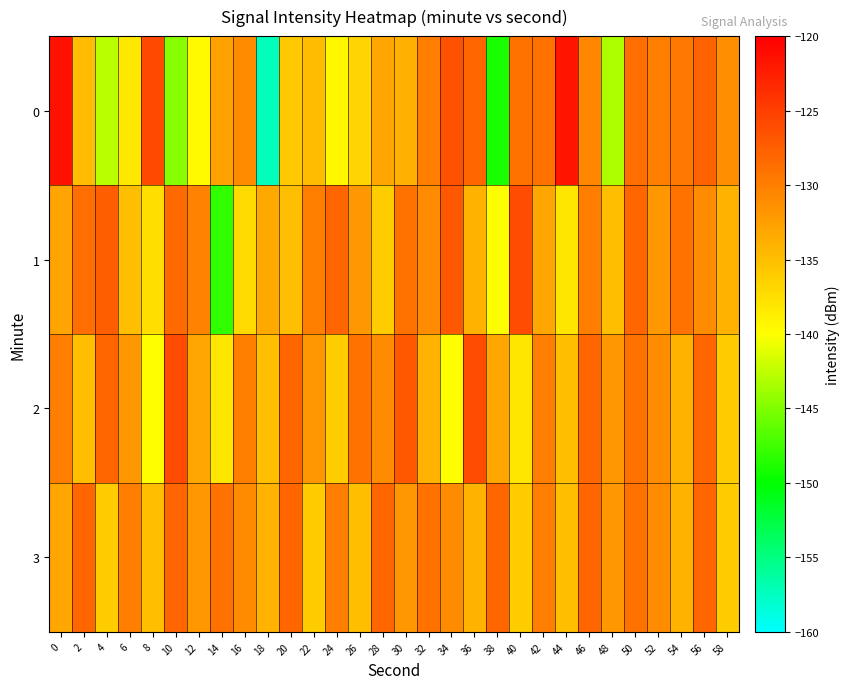

Reading right to left, extract all data points from this chart.

0: 58=-131.2	56=-127.8	54=-129.4	52=-129.9	50=-128.6	48=-143.2	46=-130.7	44=-121.6	42=-128.9	40=-129.0	38=-149.0	36=-128.0	34=-126.4	32=-130.0	30=-133.8	28=-133.0	26=-136.7	24=-139.3	22=-134.7	20=-135.7	18=-157.3	16=-131.0	14=-132.7	12=-139.6	10=-144.6	8=-125.8	6=-138.2	4=-142.8	2=-134.8	0=-121.4
1: 58=-134.0	56=-131.0	54=-129.0	52=-132.0	50=-128.0	48=-135.0	46=-130.0	44=-138.0	42=-133.0	40=-126.0	38=-140.0	36=-134.0	34=-127.0	32=-131.0	30=-129.0	28=-136.0	26=-132.0	24=-128.0	22=-130.0	20=-135.0	18=-133.2	16=-137.1	14=-148.1	12=-130.2	10=-128.3	8=-137.4	6=-135.0	4=-127.4	2=-128.7	0=-132.9
2: 58=-136.0	56=-128.0	54=-134.0	52=-131.0	50=-129.0	48=-132.0	46=-128.0	44=-135.0	42=-130.0	40=-138.0	38=-133.0	36=-126.0	34=-140.0	32=-134.0	30=-127.0	28=-131.0	26=-129.0	24=-136.0	22=-132.0	20=-128.0	18=-135.0	16=-130.0	14=-138.0	12=-133.0	10=-126.0	8=-140.0	6=-132.0	4=-128.0	2=-135.0	0=-130.0
3: 58=-136.0	56=-128.0	54=-134.0	52=-131.0	50=-129.0	48=-132.0	46=-128.0	44=-135.0	42=-130.0	40=-136.0	38=-128.0	36=-134.0	34=-131.0	32=-129.0	30=-132.0	28=-128.0	26=-135.0	24=-130.0	22=-136.0	20=-128.0	18=-134.0	16=-131.0	14=-129.0	12=-132.0	10=-128.0	8=-135.0	6=-130.0	4=-136.0	2=-128.0	0=-133.0